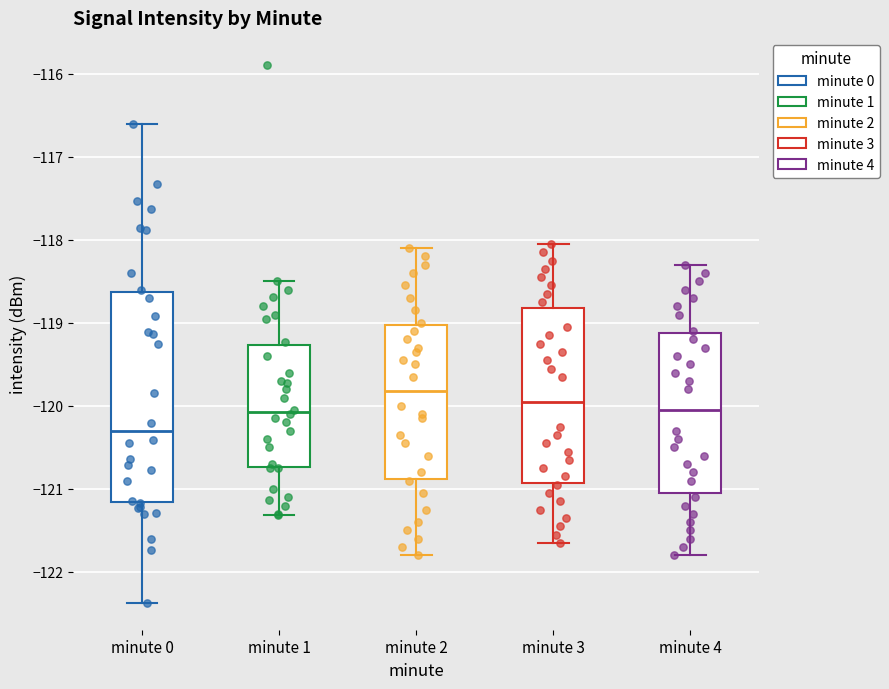

Where is the lower edge of the box for minute 4 on the y-axis? The values are not printed on the chart, so give them approximately, as read against the axis.

-121.0